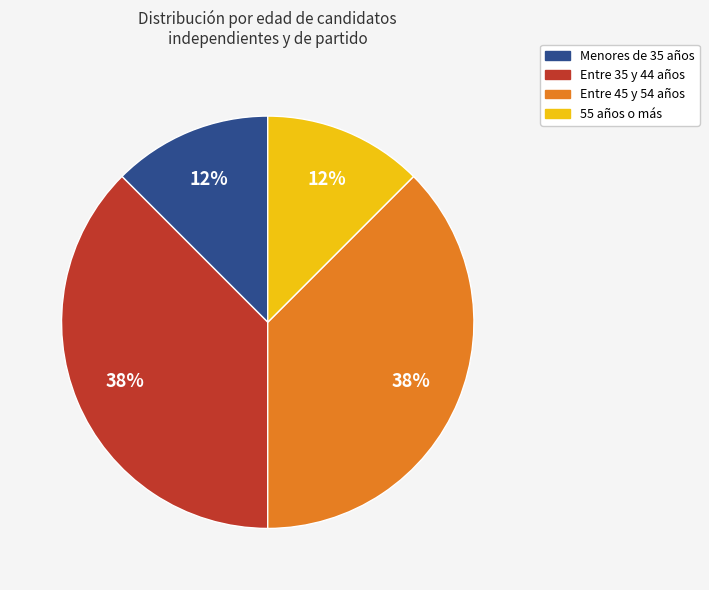

Is there a majority slice in this chart?

No